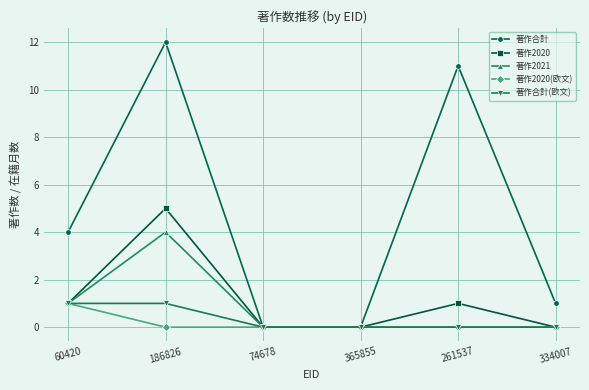

Which series has the largest total across all categories?

著作合計